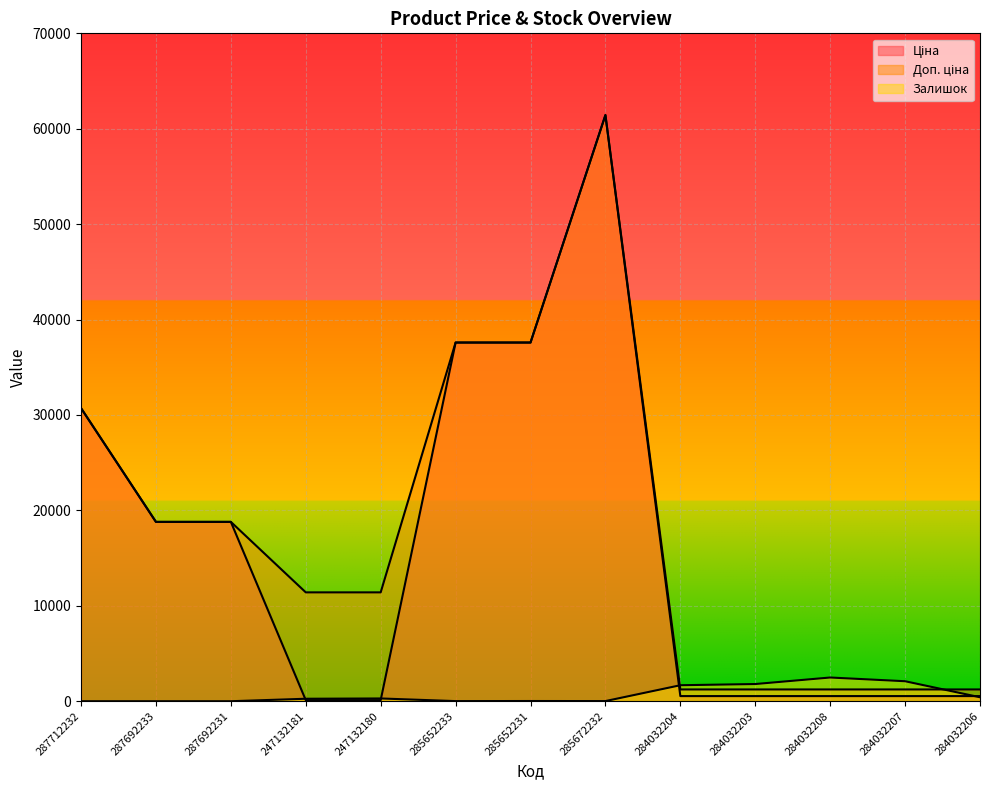

In Залишок, how many points are lower than both neighbors (excluding endpoints)?

2